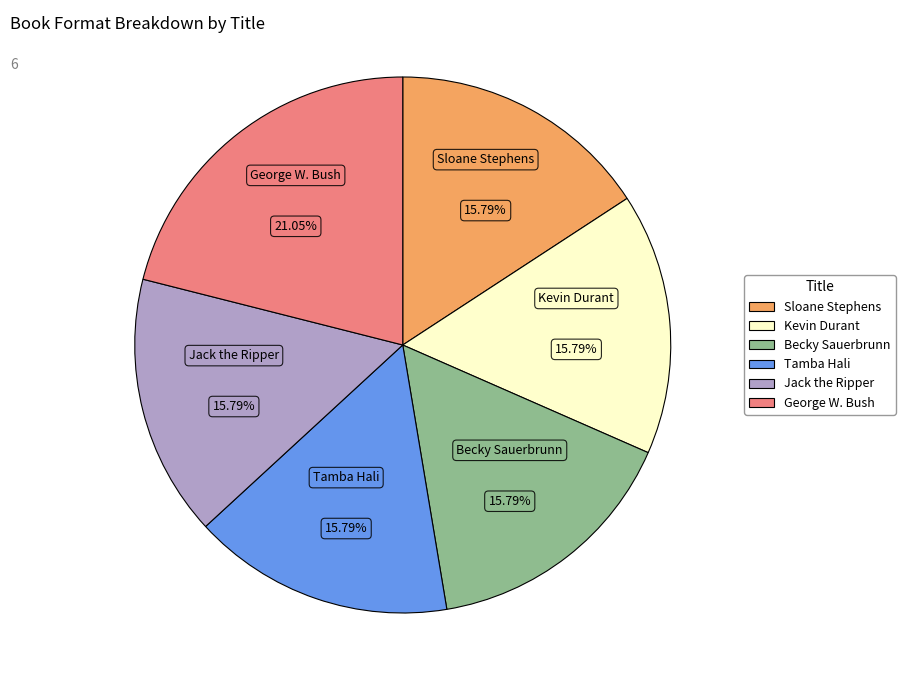

Is there a majority slice in this chart?

No